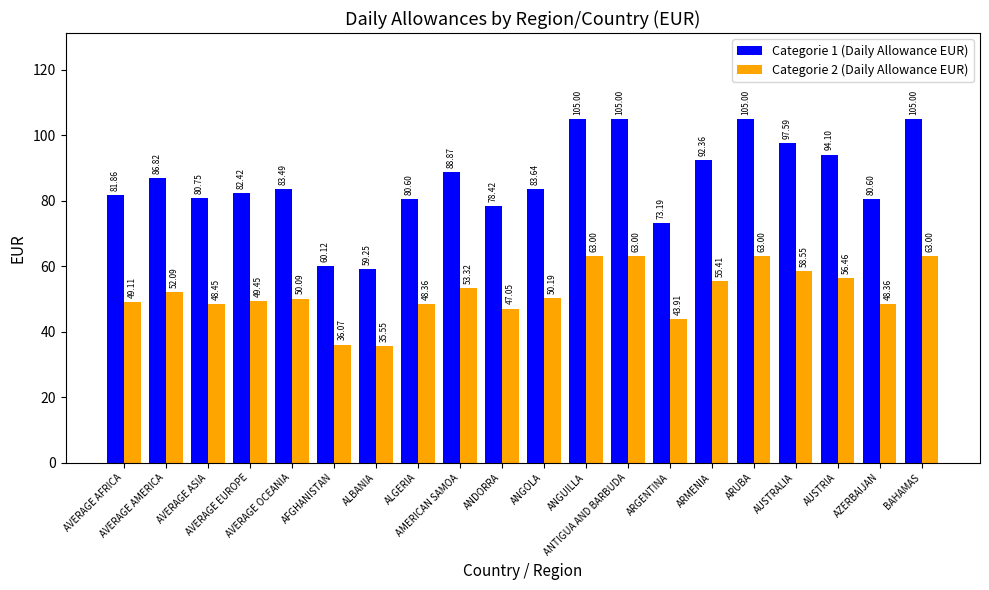

True or false: Categorie 2 (Daily Allowance EUR) has a value of 53.3 at AMERICAN SAMOA.

True